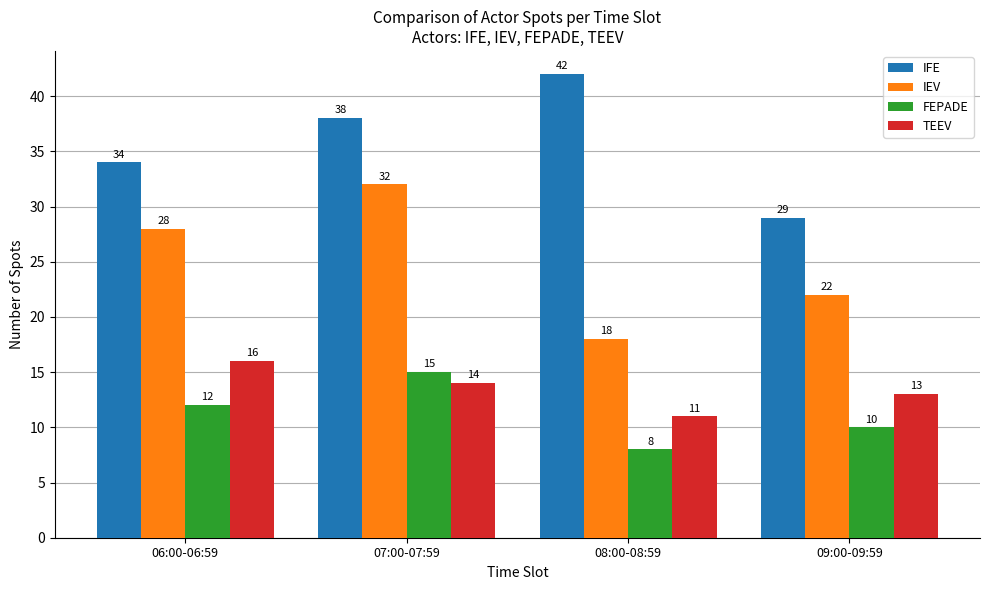

How many groups of bars are there?

4